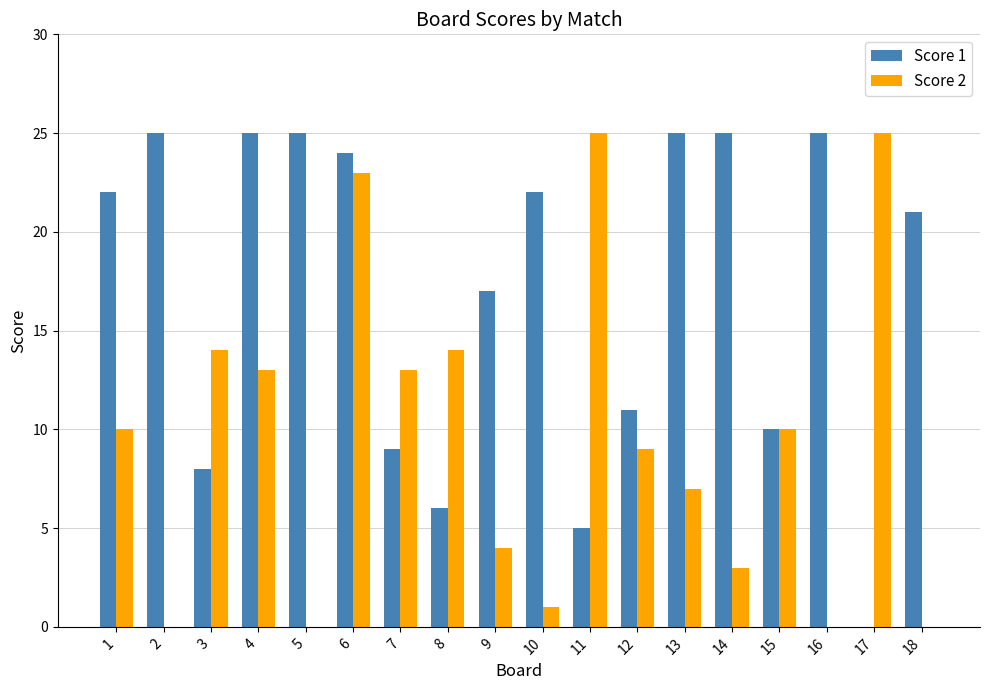

Between 8 and 13, which series saw the biggest shift?

Score 1